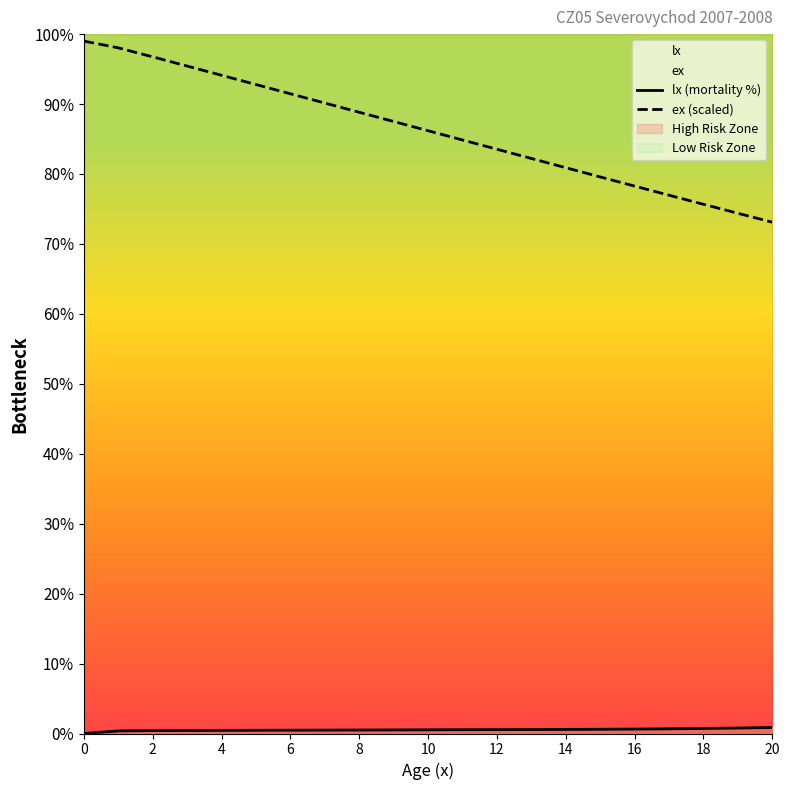

Where is ex nearest to the value 86?

10